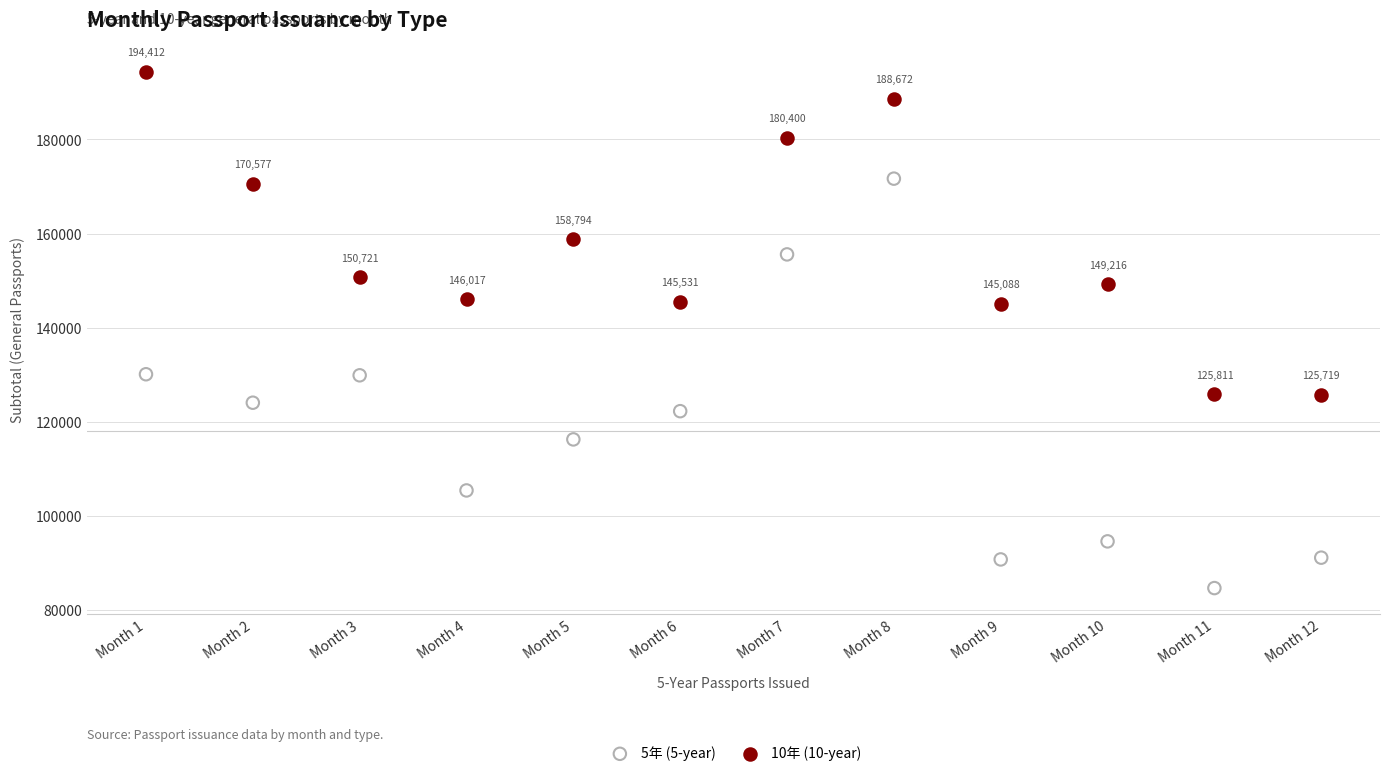

Which series reaches the maximum Y coordinate?

10年 (10-year)